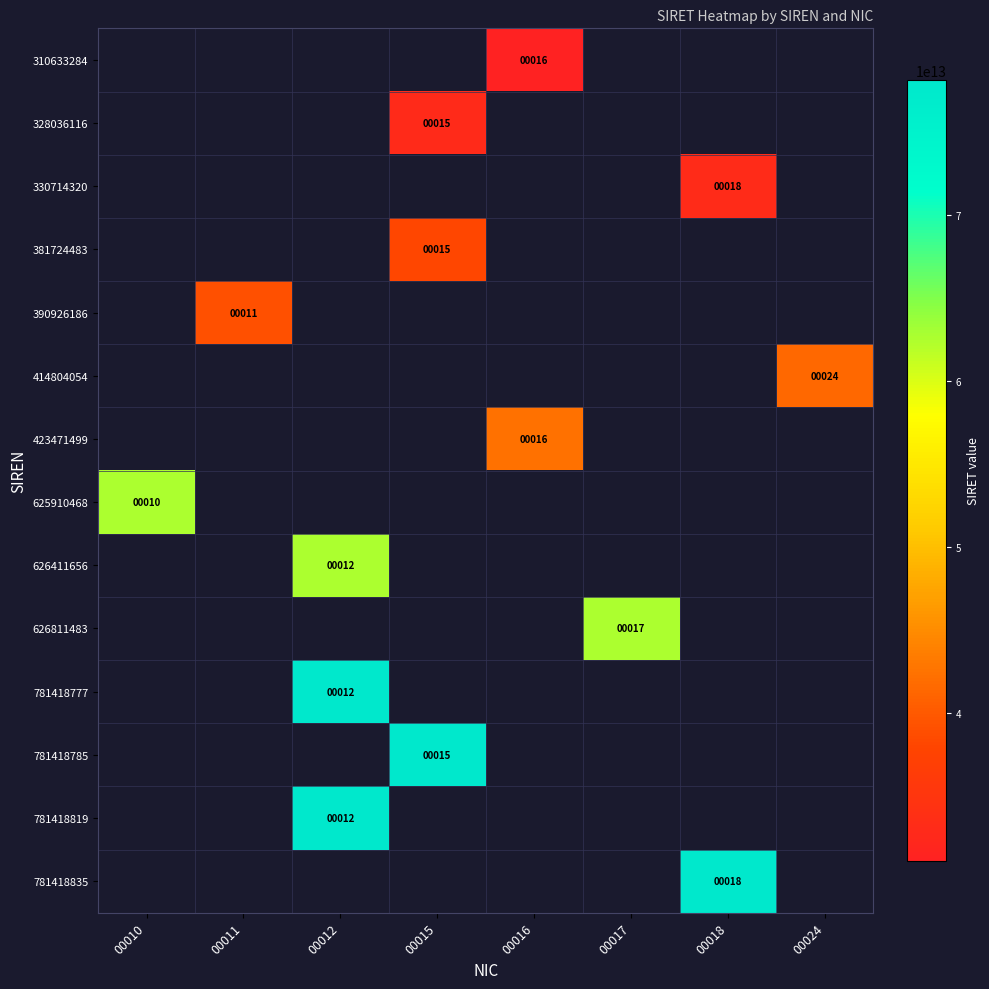

How many series are shown in this chart?

14